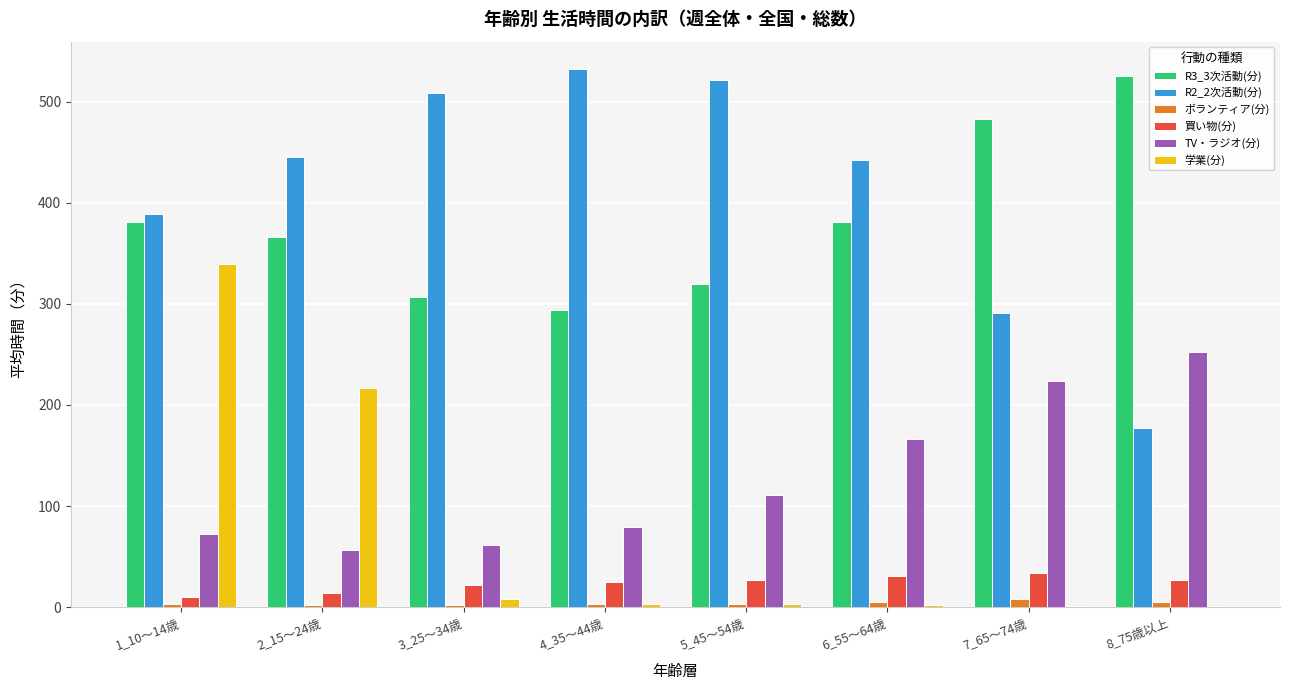

What is the difference between the TV・ラジオ(分) values at 6_55～64歳 and 5_45～54歳?

55